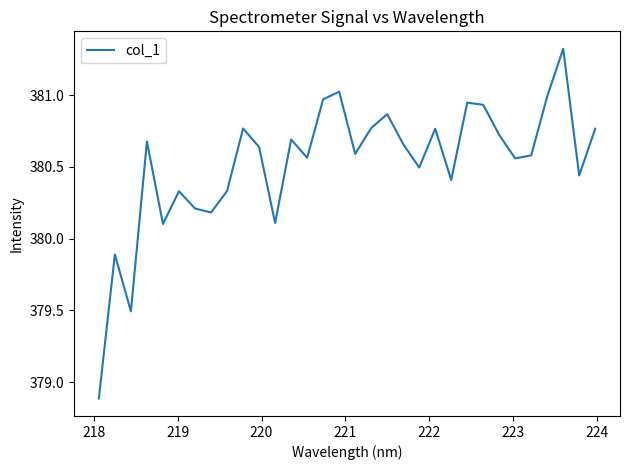

What is the average value?

380.5